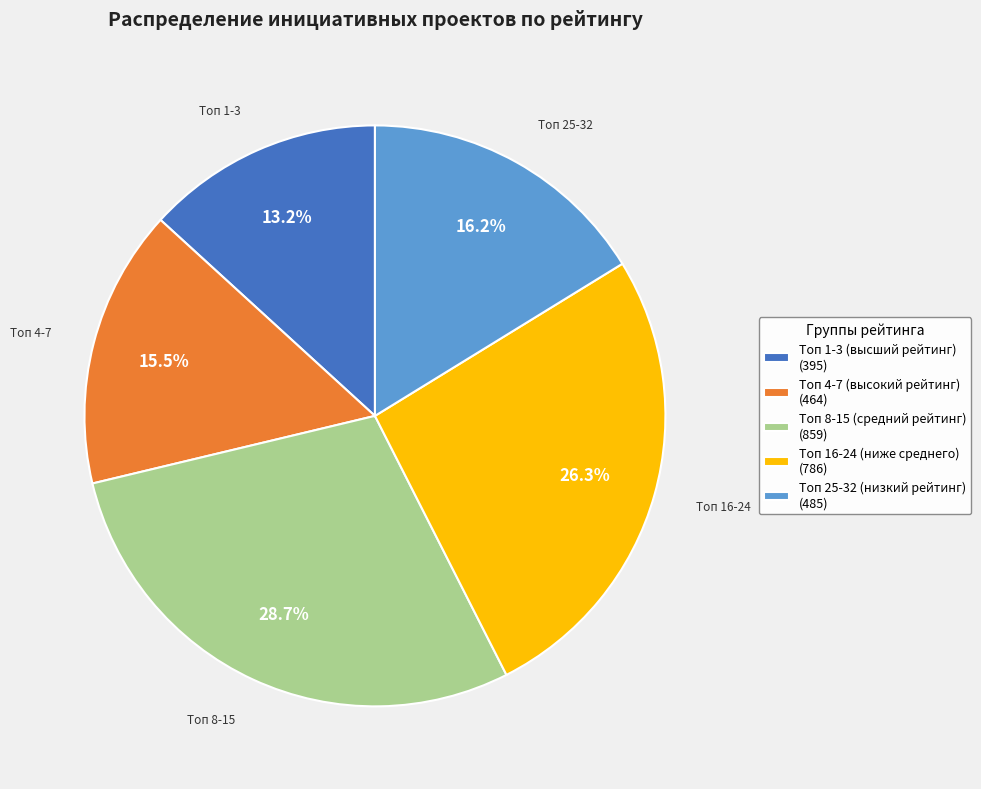

Which slice is the smallest?

Топ 1-3 (высший рейтинг) (395)